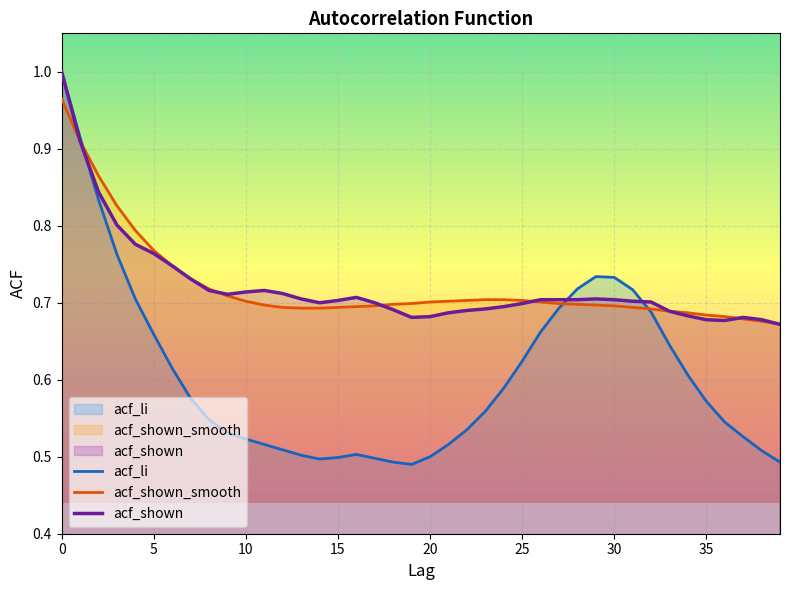

The acf_shown series shows 1.0 at 34. True or false?

False